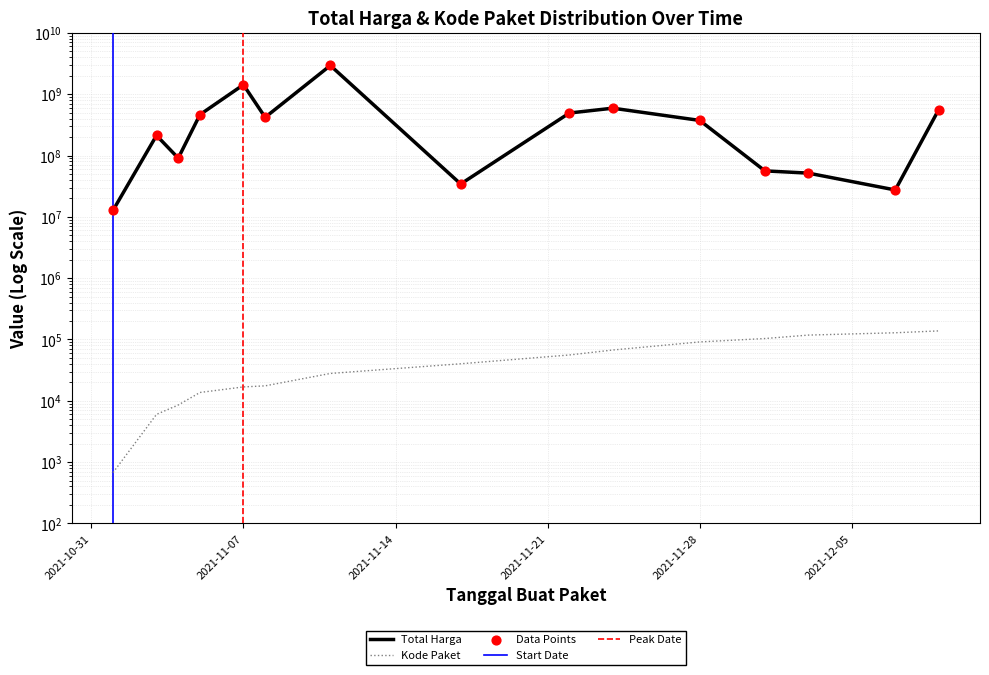

At which category is the sum across all series the highest?

2021-11-11